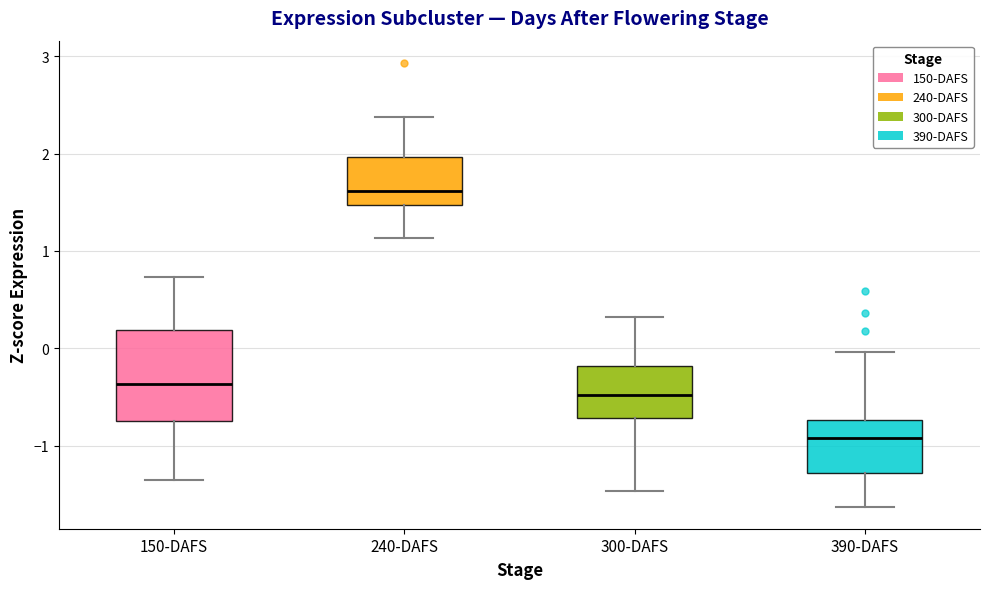

Where is the upper edge of the box for 150-DAFS on the y-axis? The values are not printed on the chart, so give them approximately, as read against the axis.

0.2